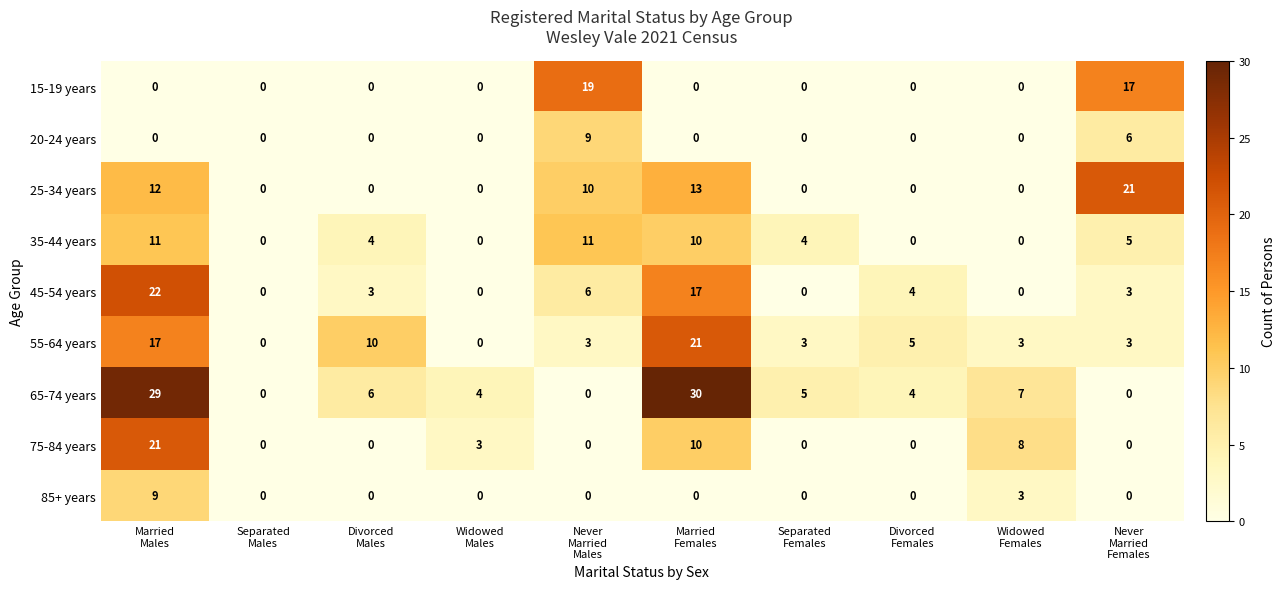

Which series changed the most between Separated
Males and Widowed
Females?

75-84 years